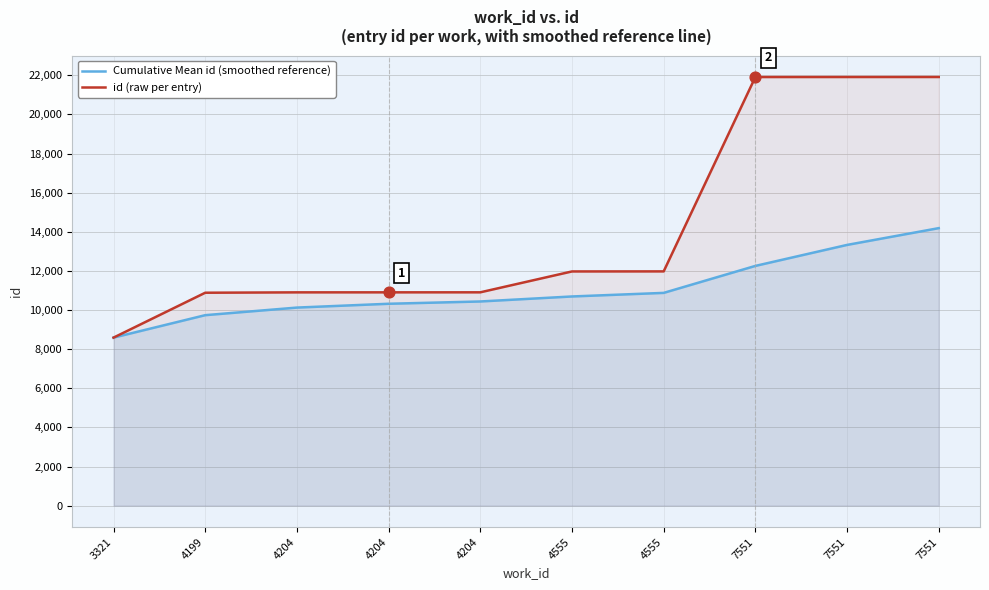

What are all the series names shown in the legend?

Cumulative Mean id (smoothed reference), id (raw per entry)